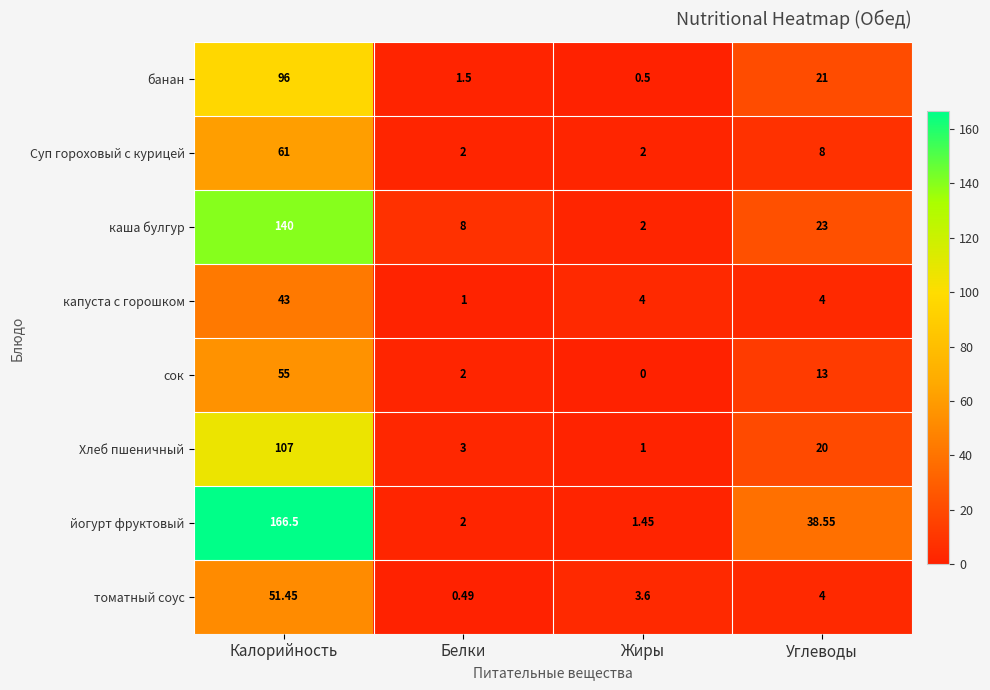

At Калорийность, list the series in order from largest to smallest.

йогурт фруктовый, каша булгур, Хлеб пшеничный, банан, Суп гороховый с курицей, сок, томатный соус, капуста с горошком